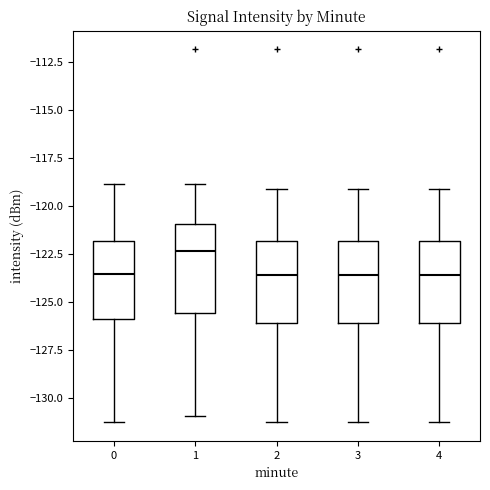

Which box has the highest median line?

1